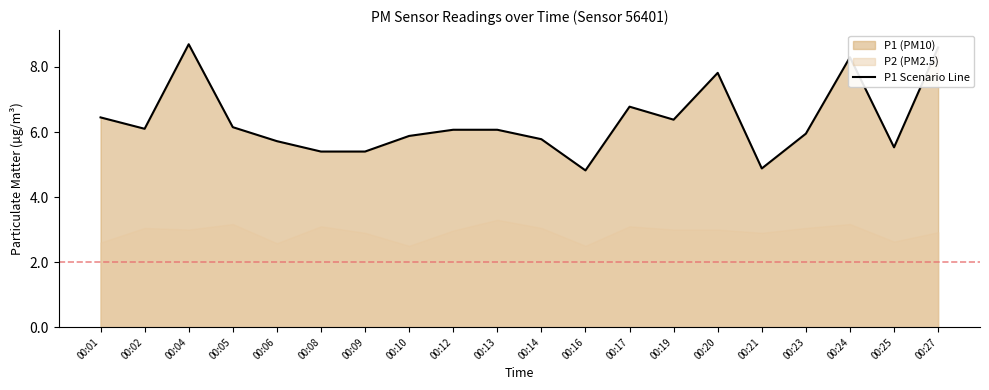

What is the smallest value displayed?

4.8